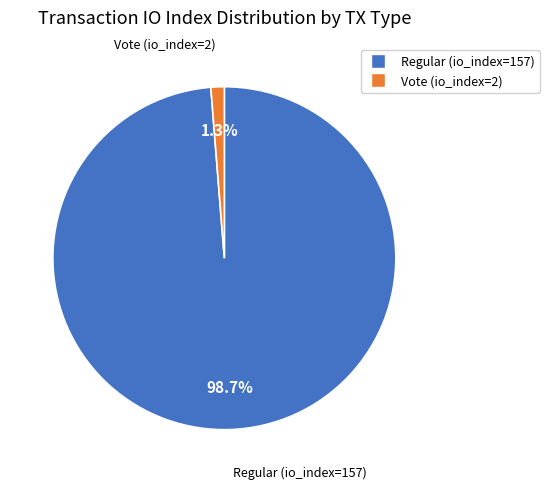

What percentage is the Regular (io_index=157) slice, to the nearest percent?

99%